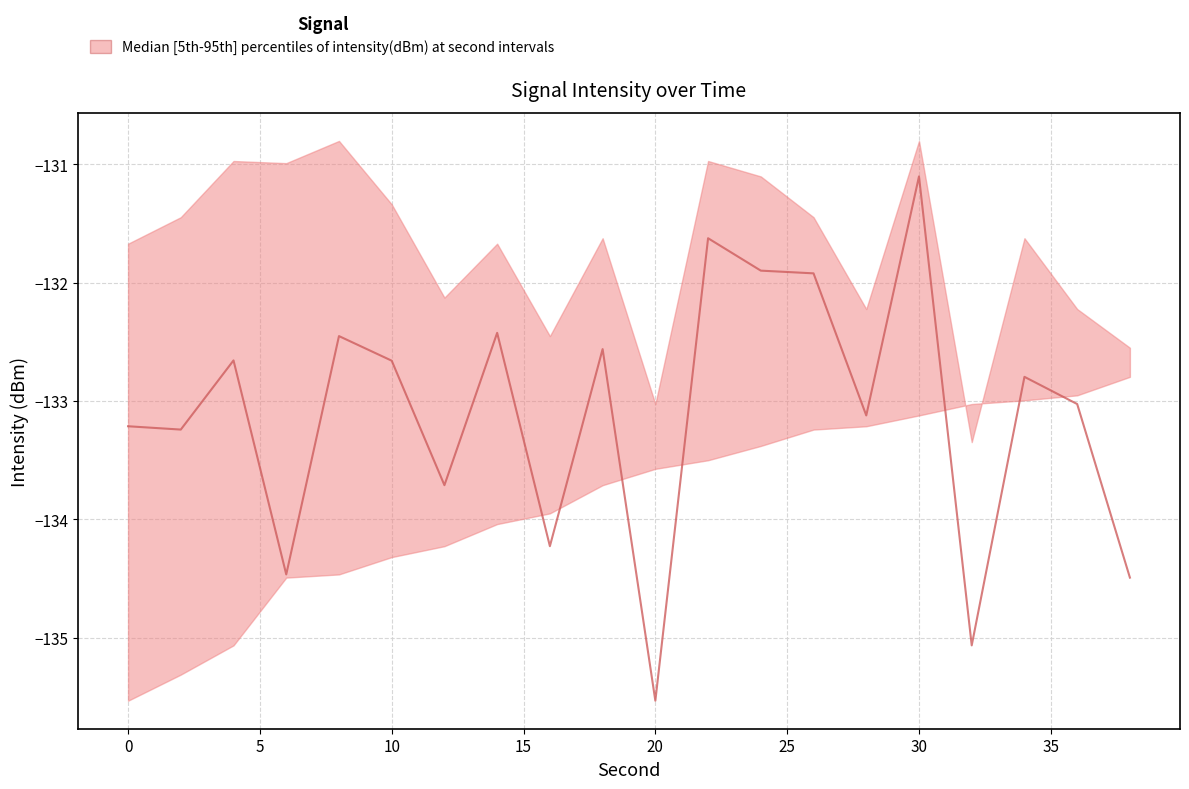

Which series has the largest total across all categories?

upper